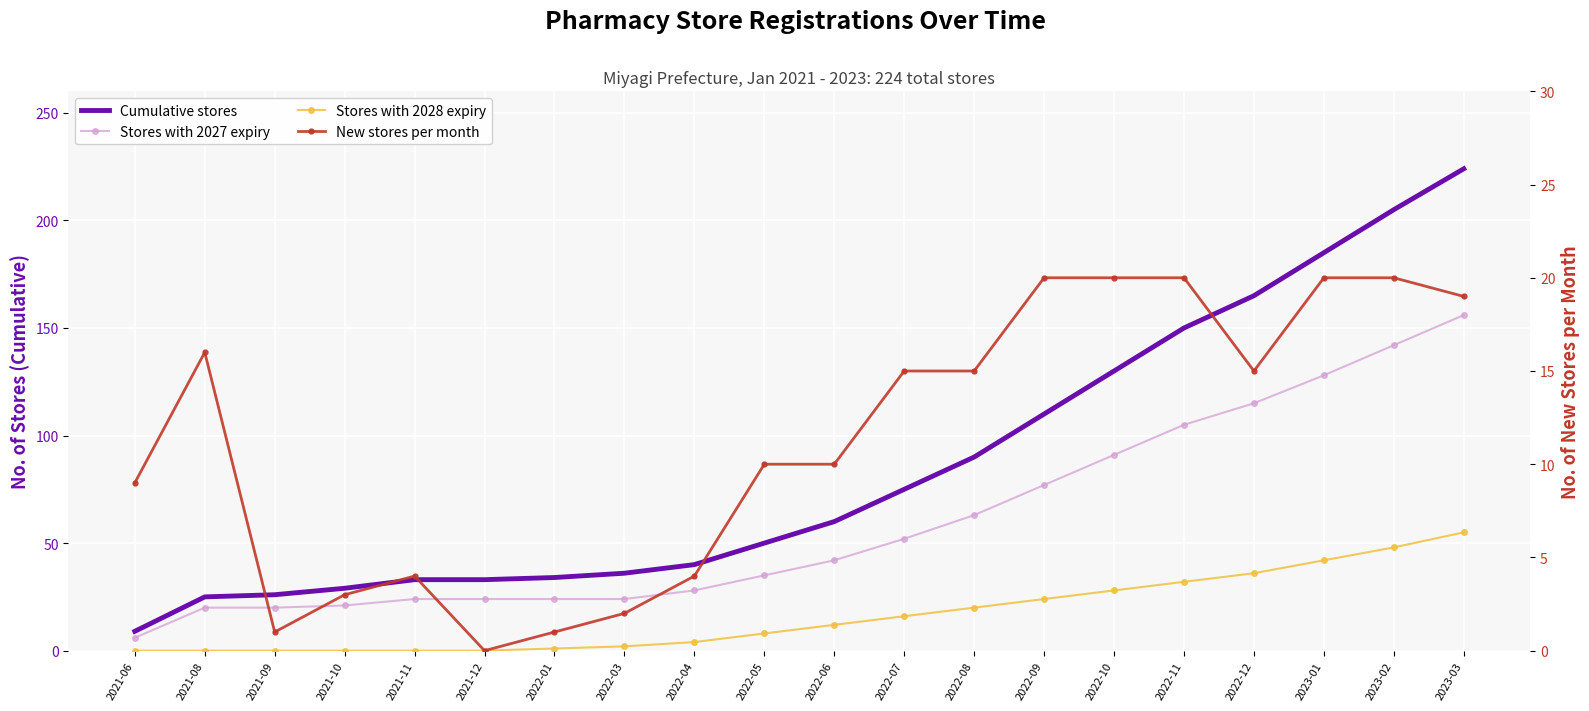

True or false: Stores with 2028 expiry and Stores with 2027 expiry cross at least once.

False